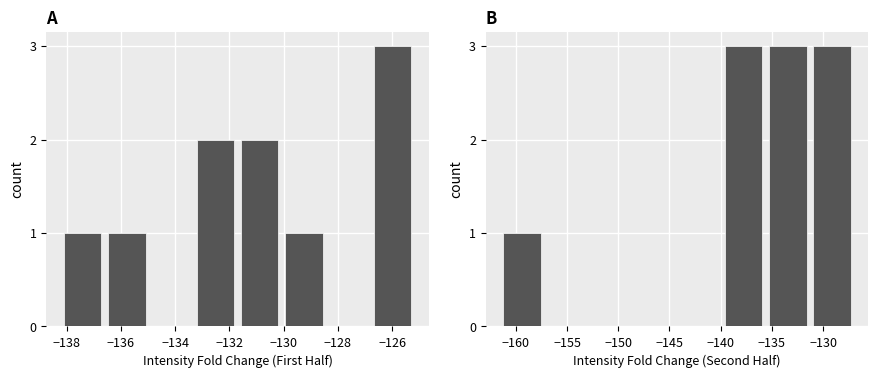

At which category does the chart reach its peak across all series?

−130